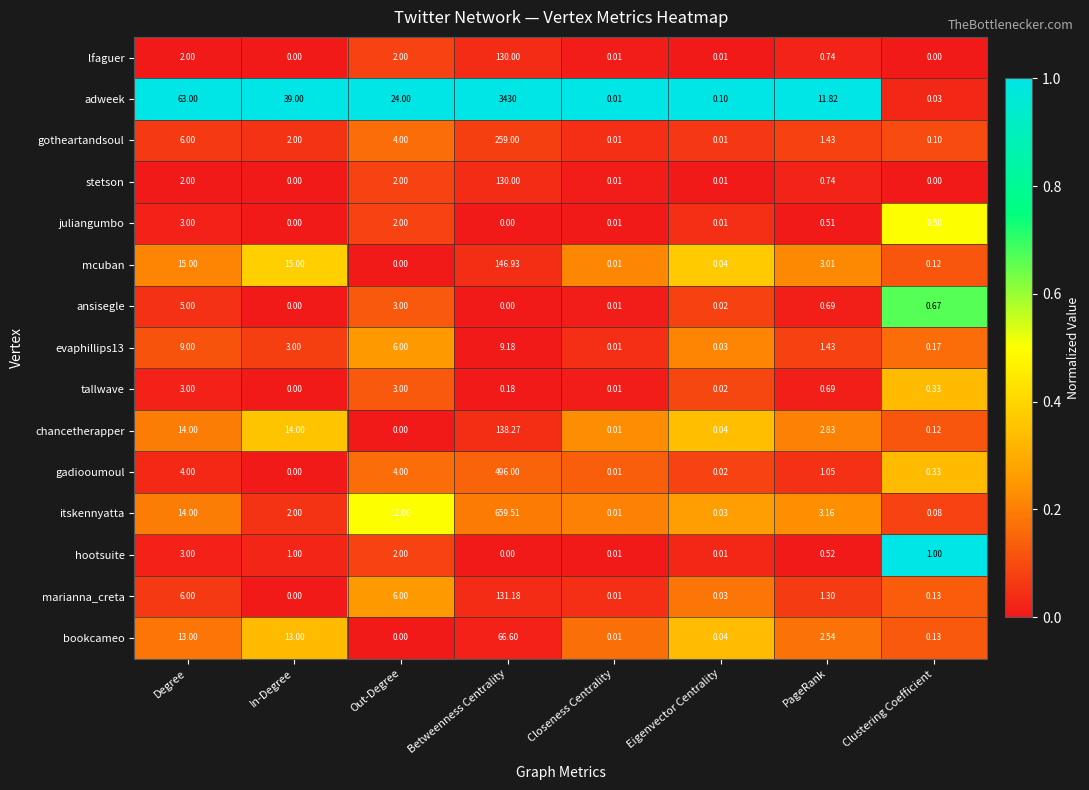

Is the value of marianna_creta at Clustering Coefficient greater than the value of hootsuite at PageRank?

No